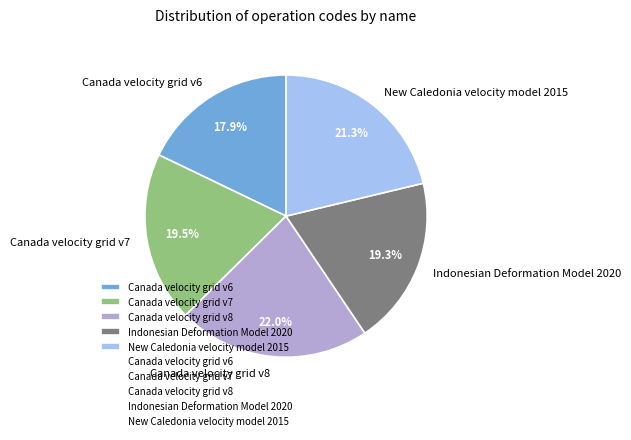

Which slice is the smallest?

Canada velocity grid v6